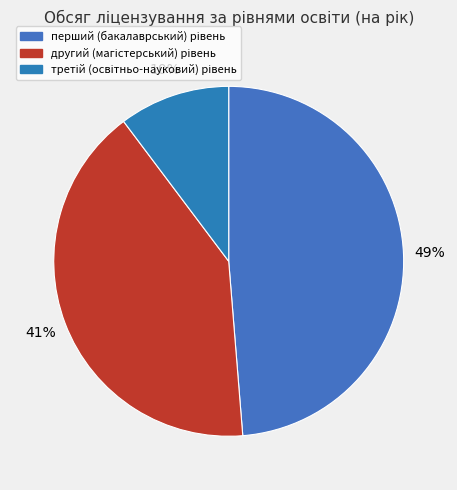

How many slices are in this pie chart?

3